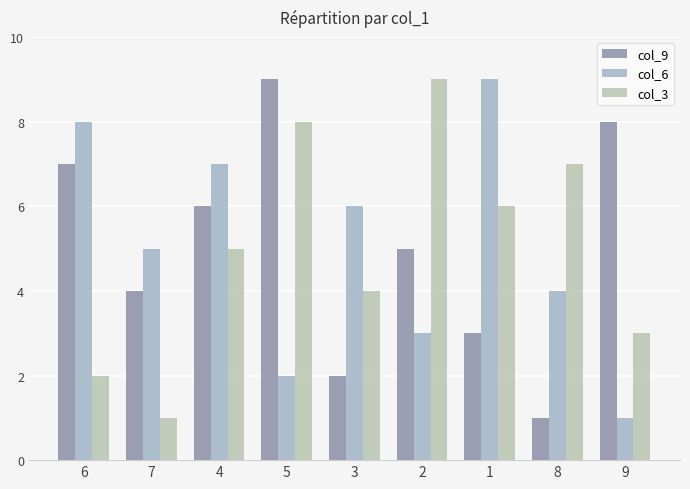

Rank the series at 2 from highest to lowest value.

col_3, col_9, col_6